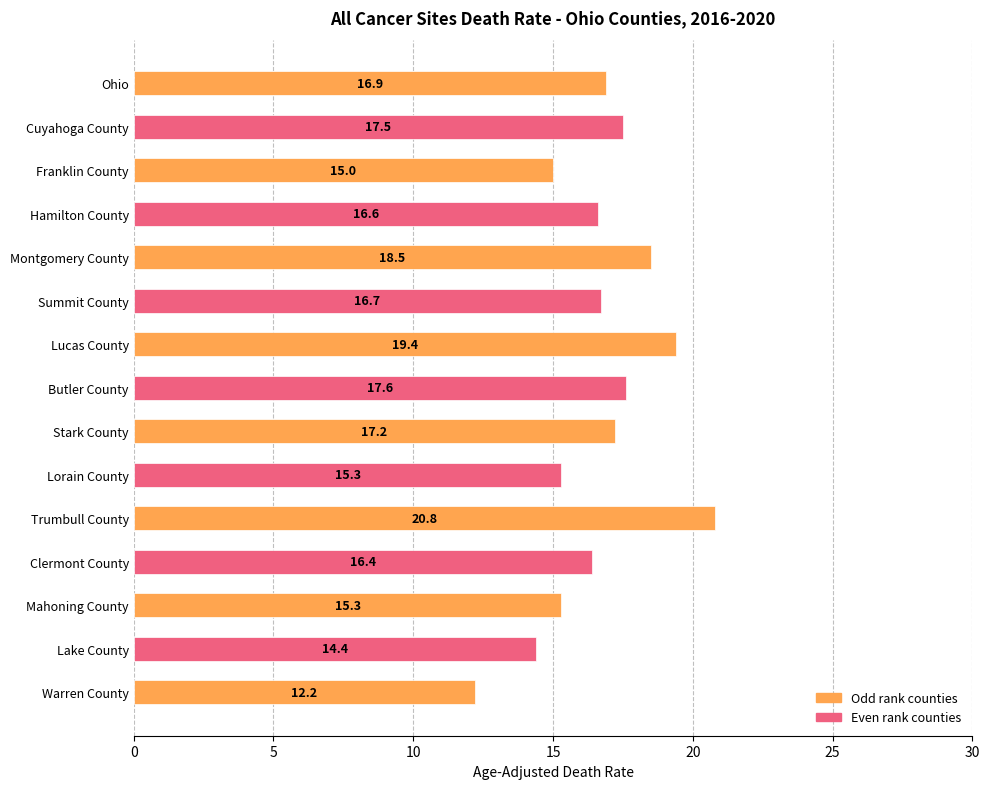

Where is the data nearest to the value 16?

Clermont County